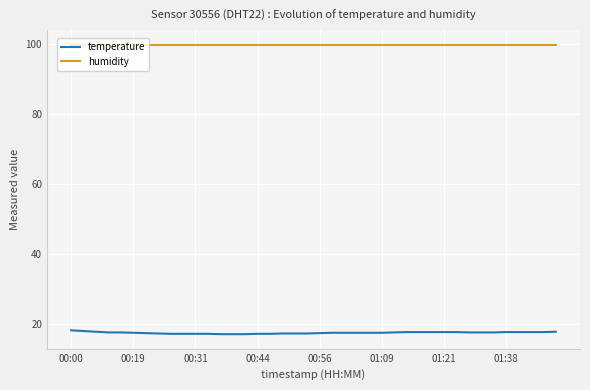

Which series has the largest total across all categories?

humidity